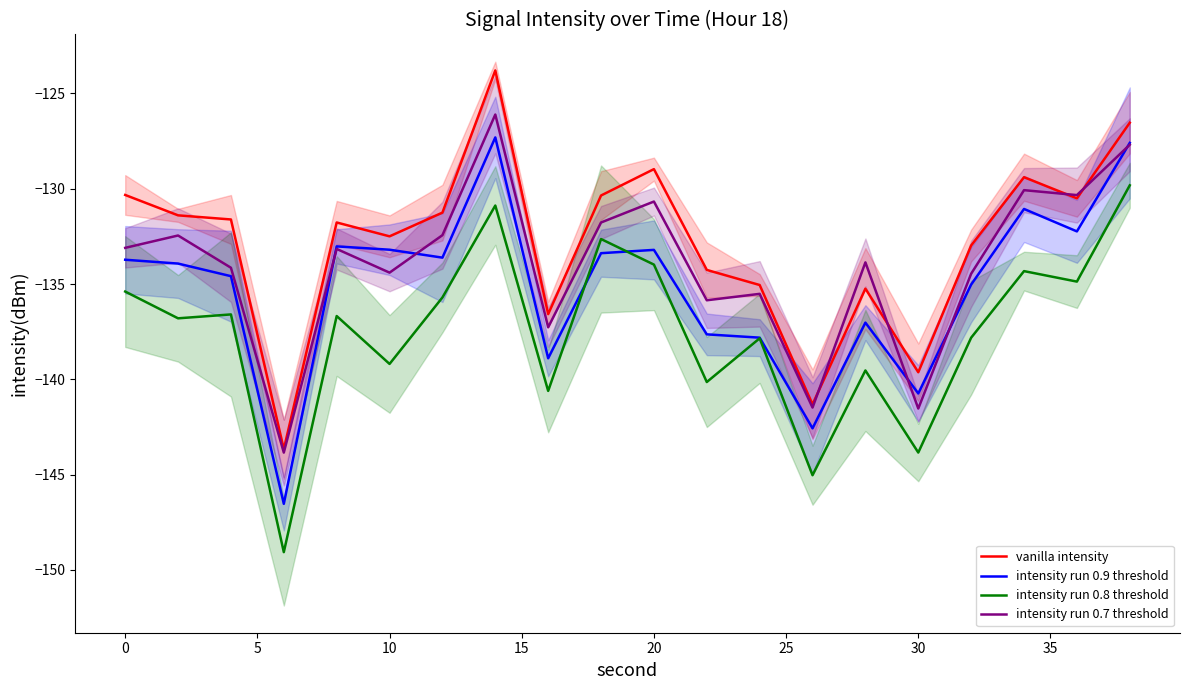

True or false: intensity run 0.9 threshold and vanilla intensity intersect in this chart.

False